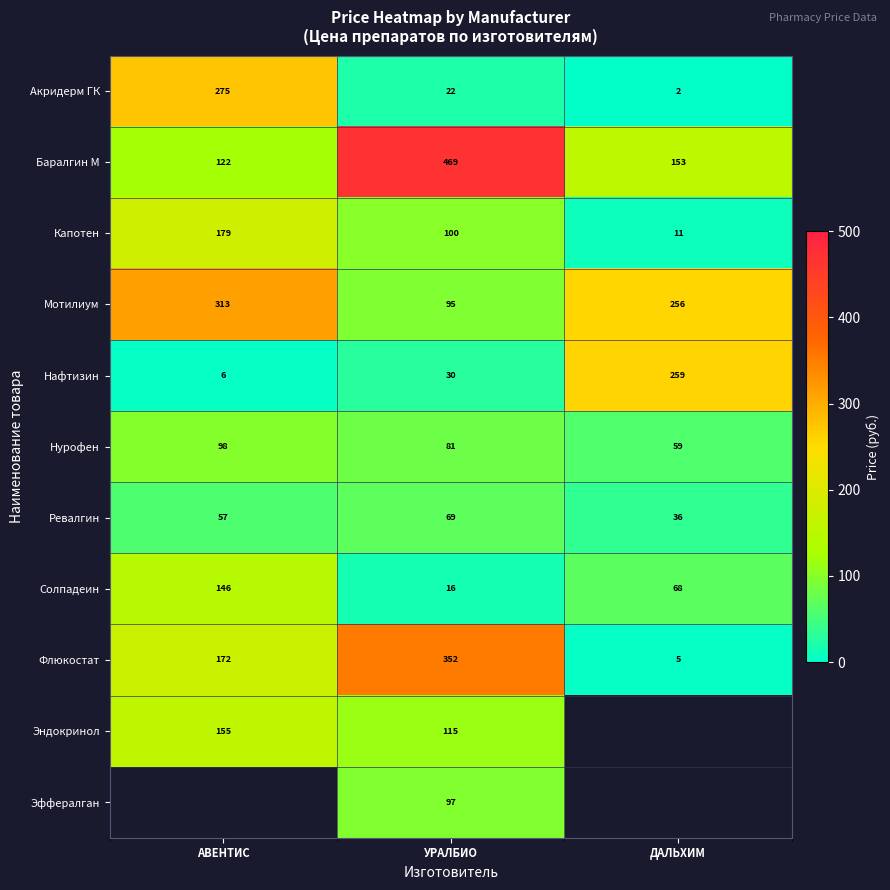

How many series are shown in this chart?

11